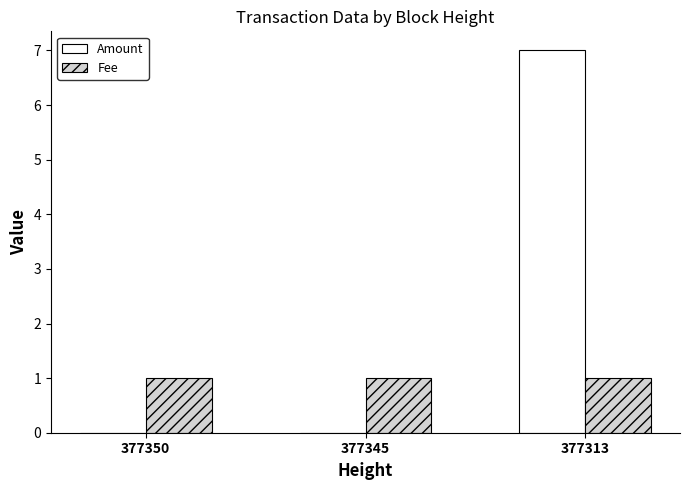

Is it true that Amount equals -3 at 377345?

False